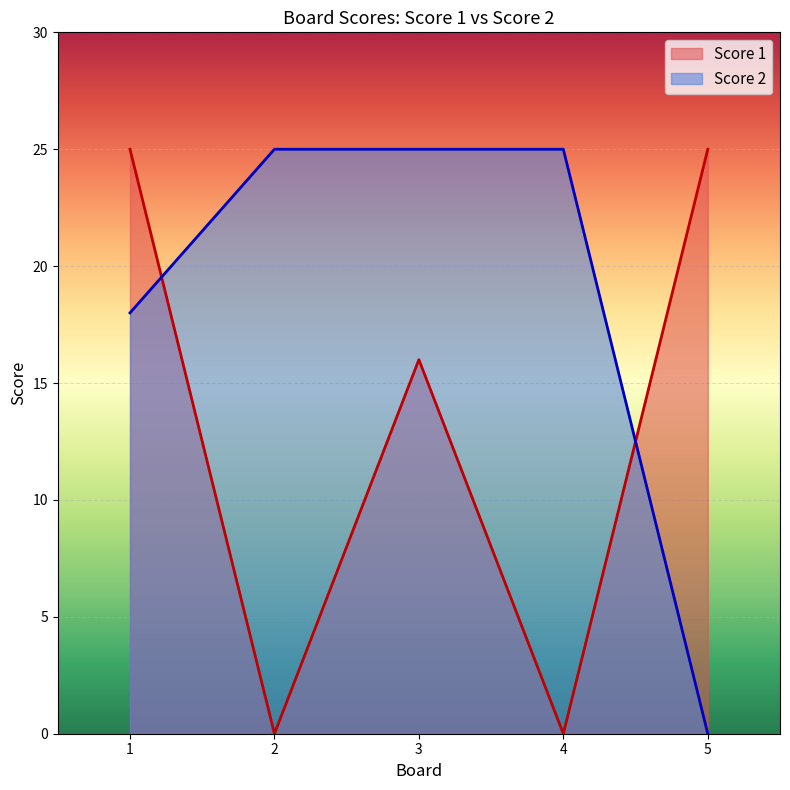

What is the average value of the Score 1 series?

13